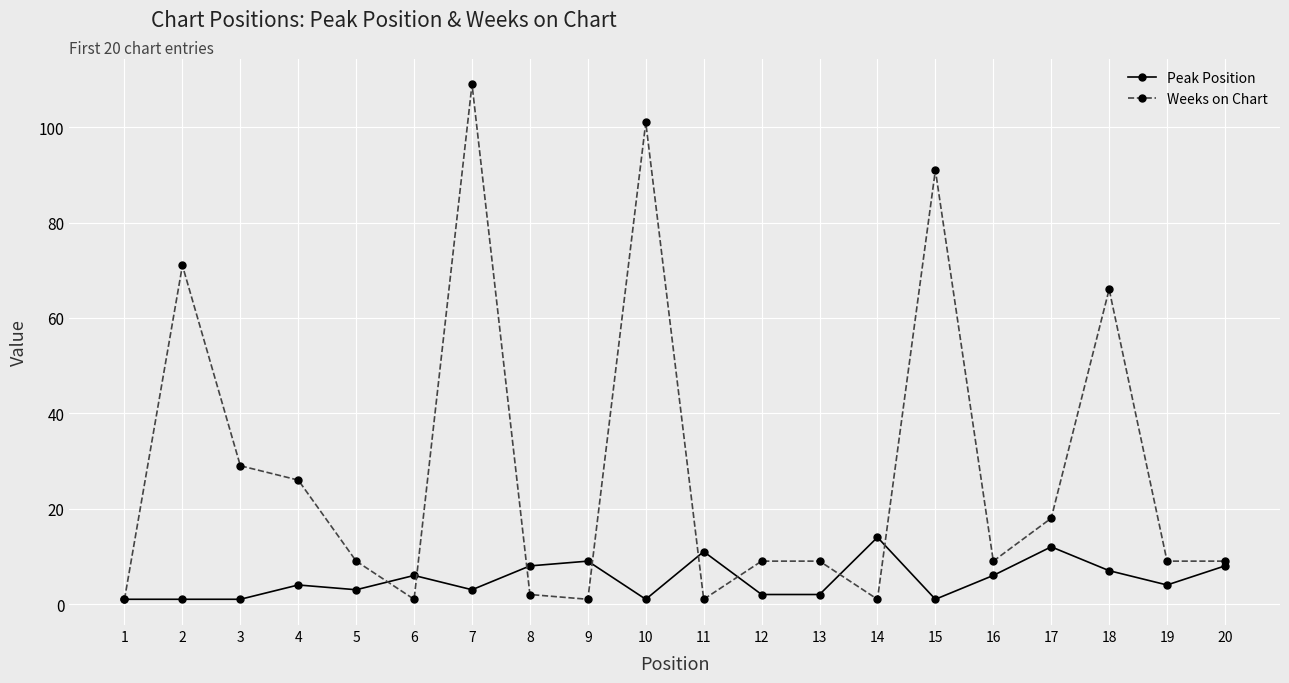

What is the minimum value for Weeks on Chart?

1